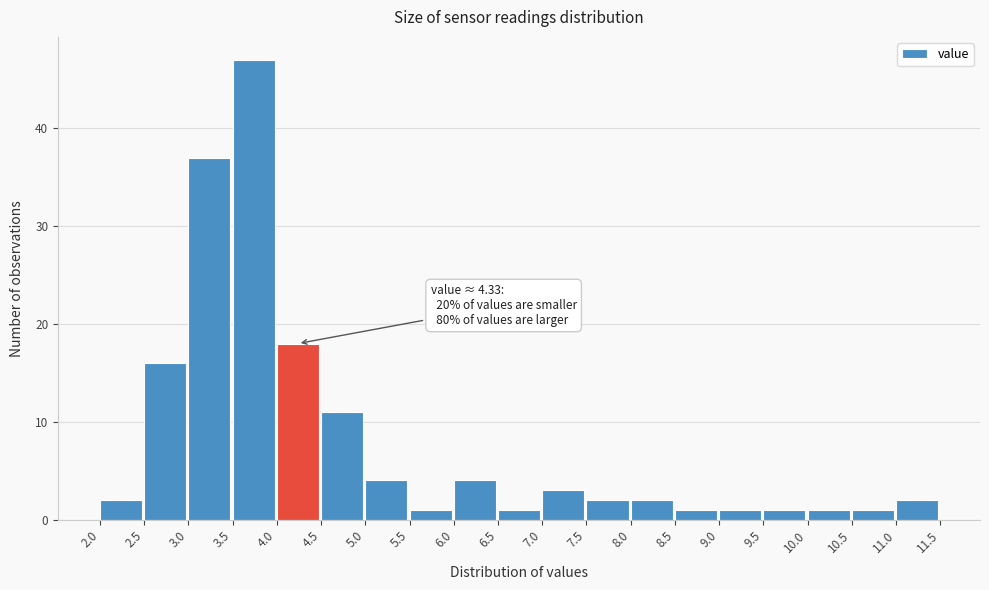

Over which range of the x-axis is the bar tallest?

3.5 to 4.0